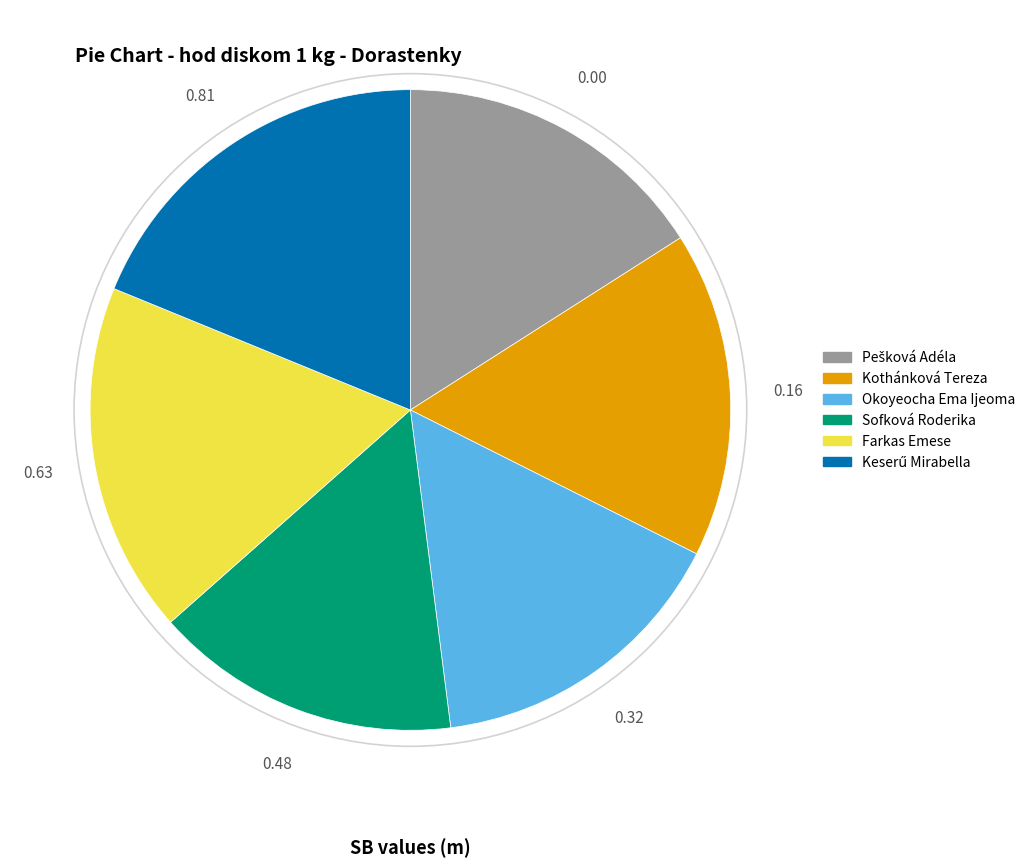

How many slices are in this pie chart?

6